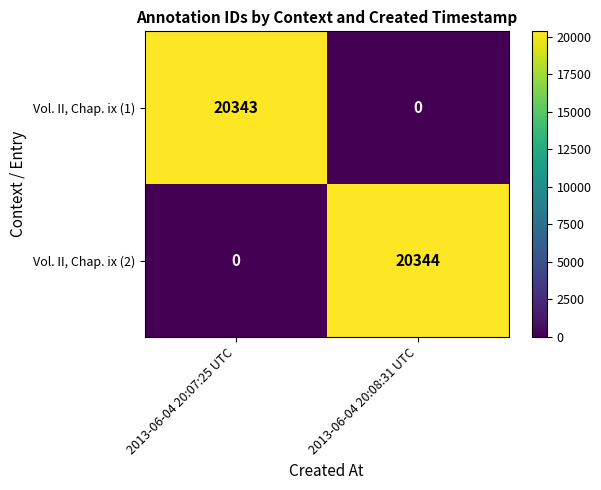

Where is Vol. II, Chap. ix (2) nearest to the value 10172?

2013-06-04 20:07:25 UTC